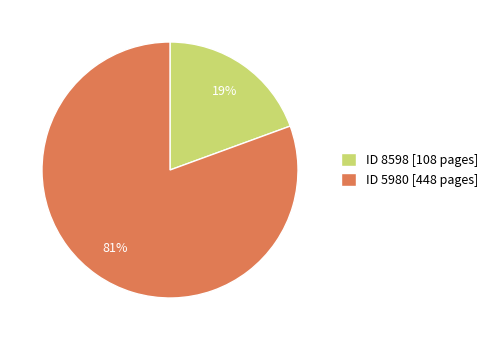

To the nearest percent, what percentage of the pie is ID 8598 [108 pages]?

19%